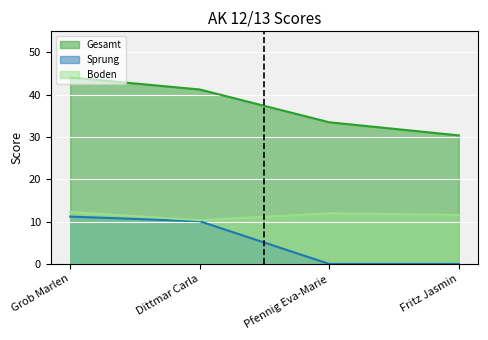

Rank the series by their average value, from lowest to highest.

Sprung, Boden, Gesamt